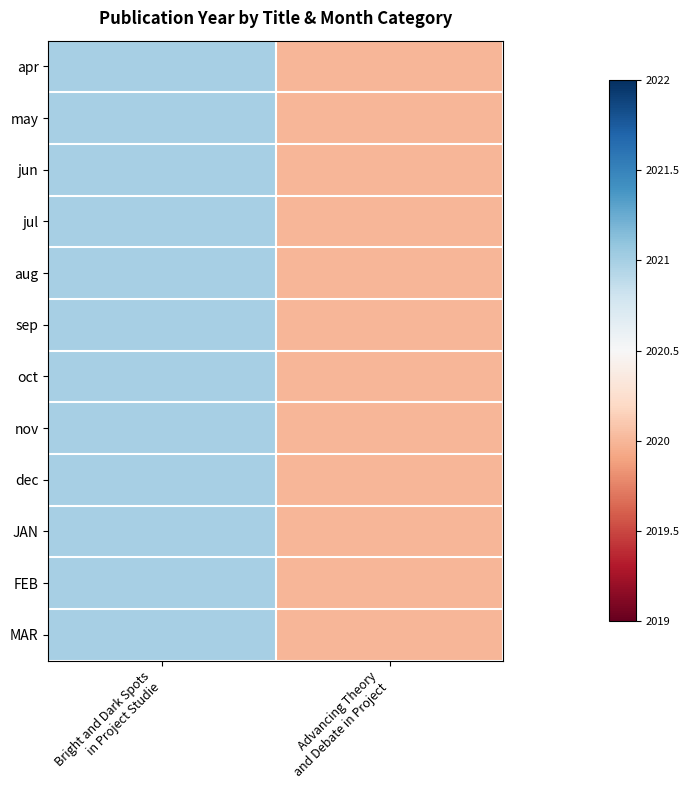

At how many categories does at least one series exceed 2020?

1